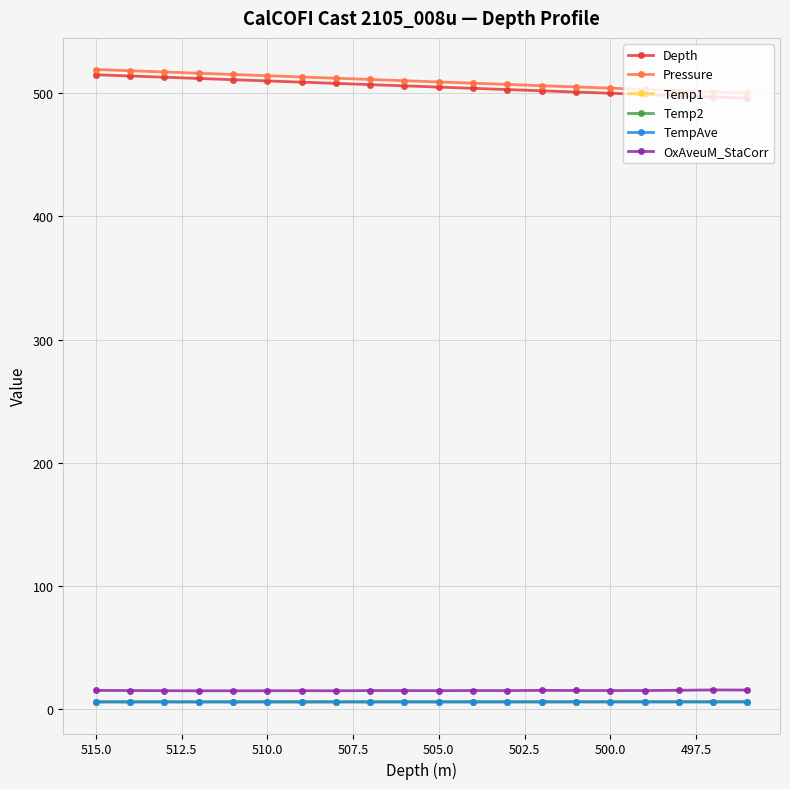

What is the lowest value of the OxAveuM_StaCorr series?

15.1